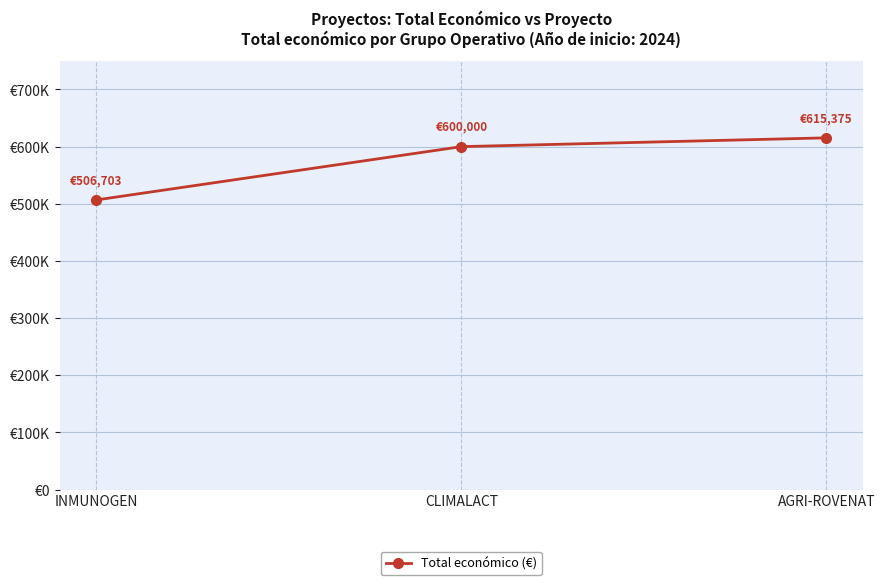

What is the approximate value at AGRI-ROVENAT?

615375